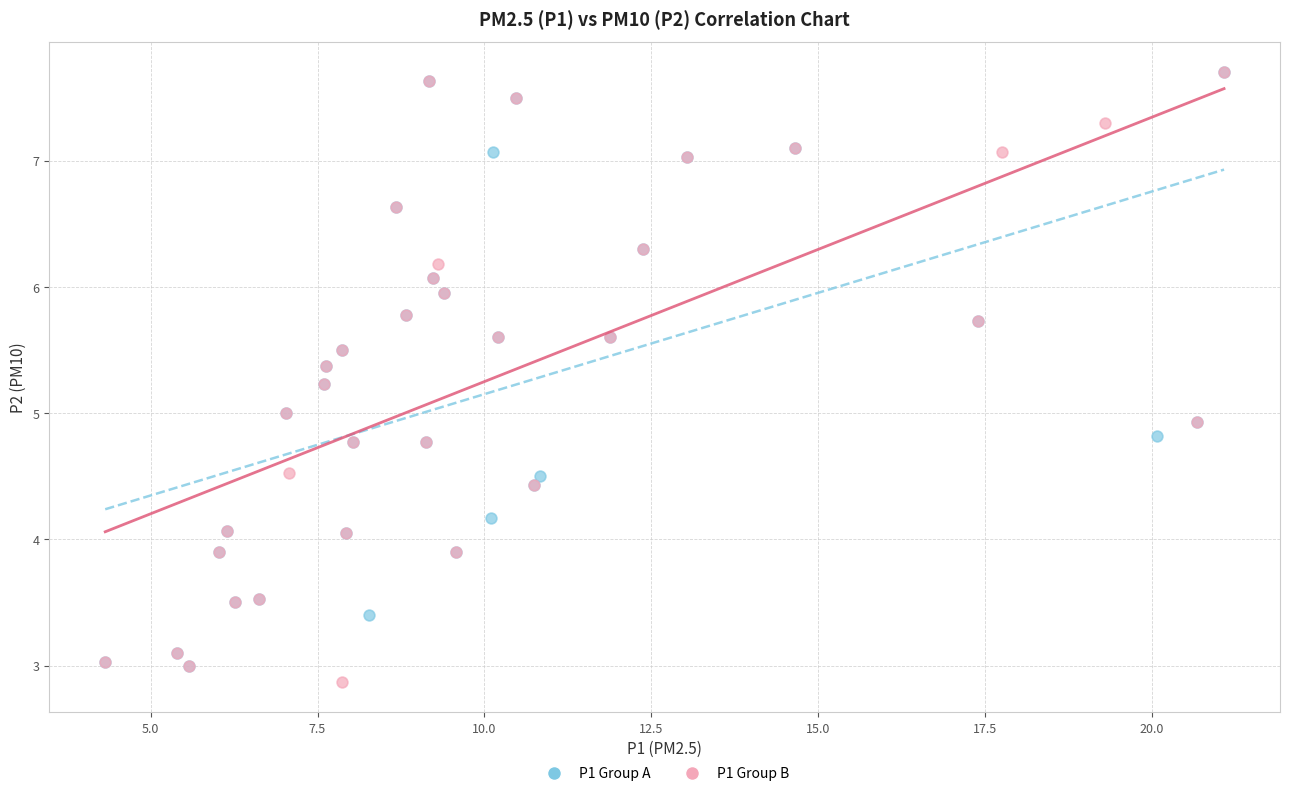

What are all the series names shown in the legend?

P1 Group A, P1 Group B